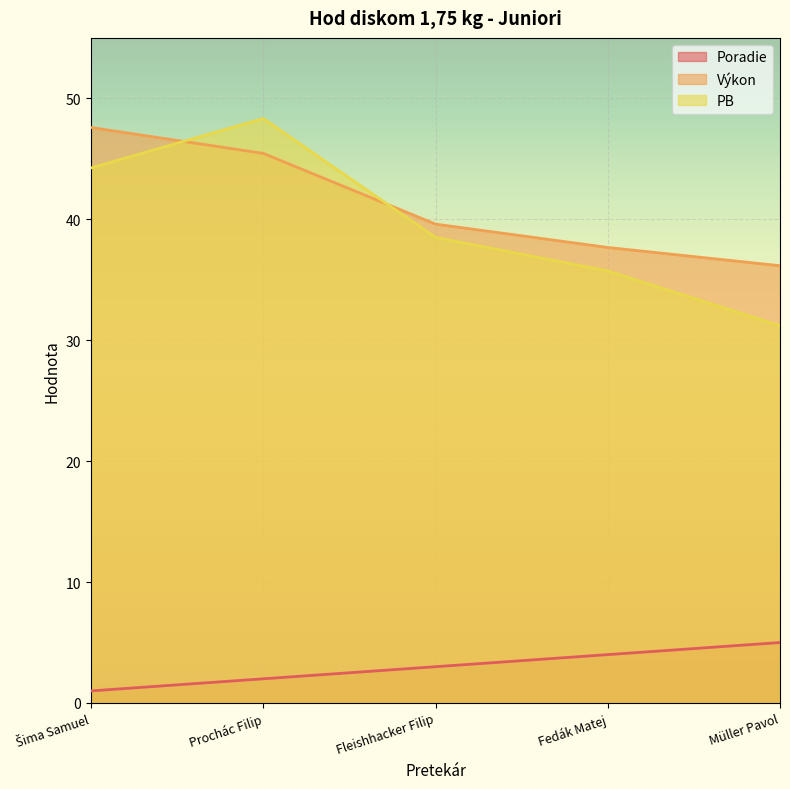

What is the smallest value displayed?

1.0